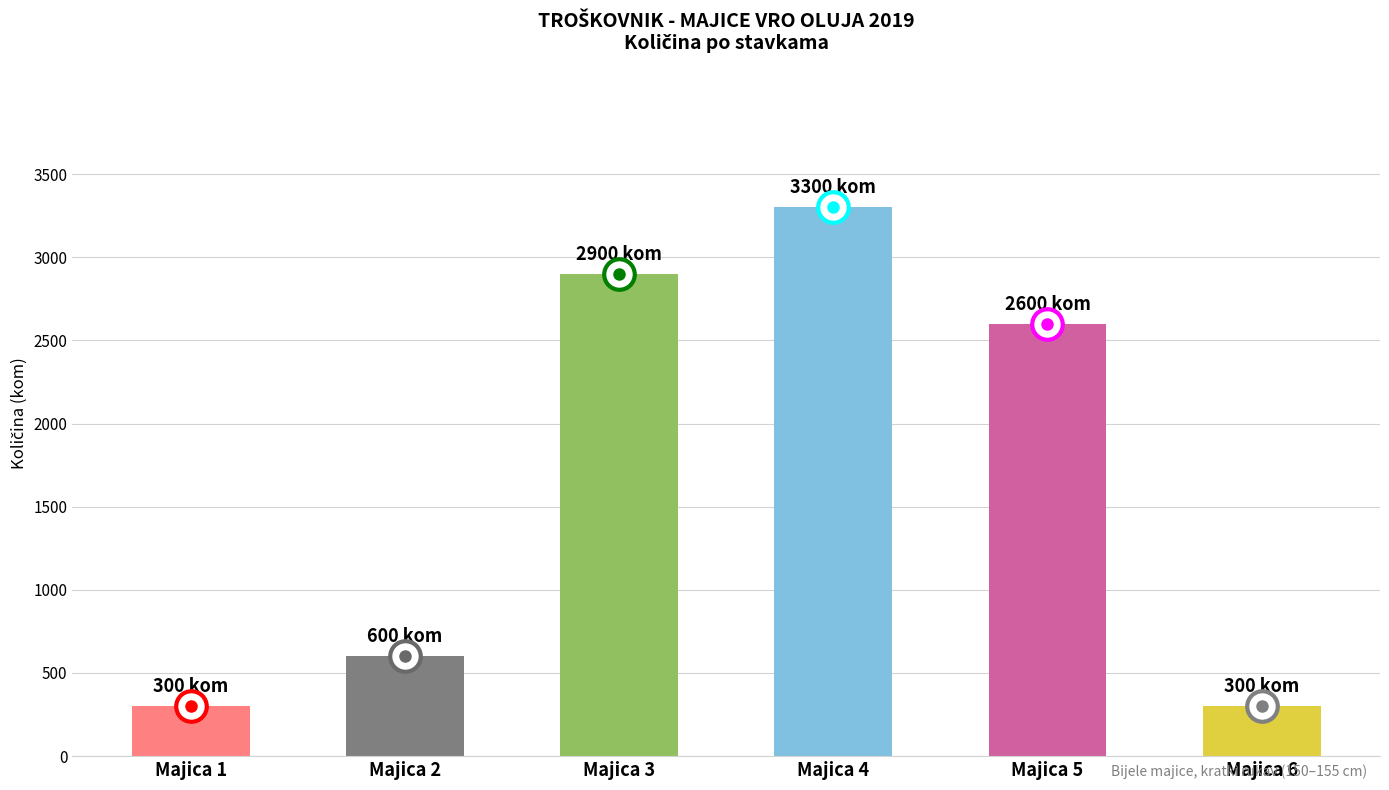

What is the sum of all values?

10000